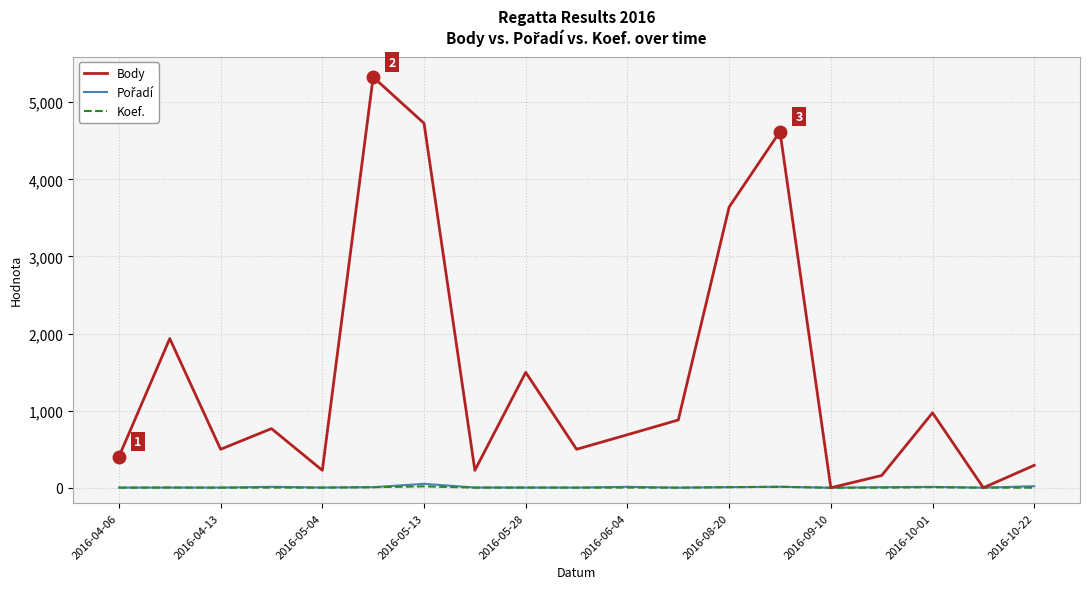

Which series has the largest total across all categories?

Body